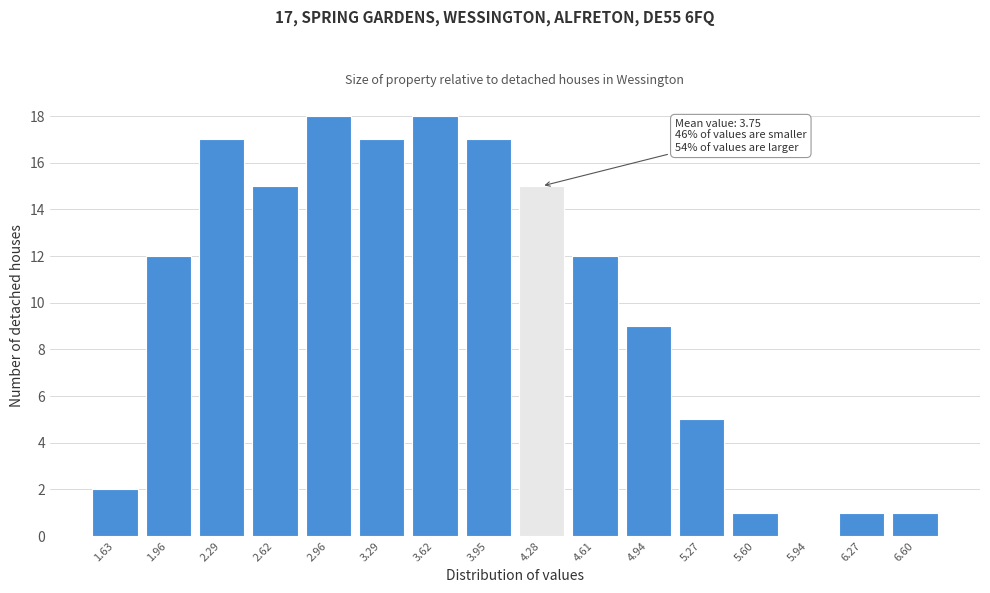

Reading right to left, what are all the values shown in this chart?

6.60=1	6.27=1	5.94=0	5.60=1	5.27=5	4.94=9	4.61=12	4.28=15	3.95=17	3.62=18	3.29=17	2.96=18	2.62=15	2.29=17	1.96=12	1.63=2